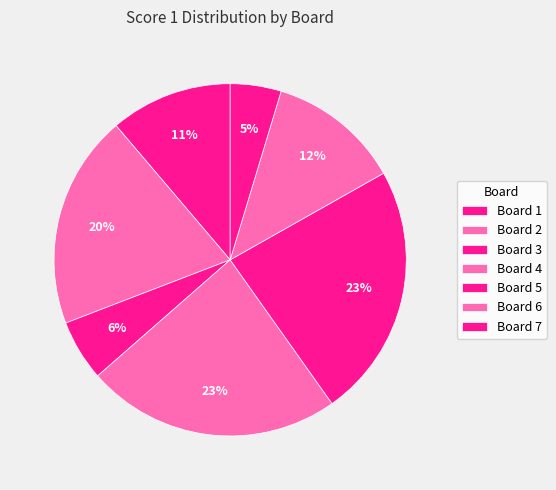

Which category has the smallest portion of the pie?

Board 7